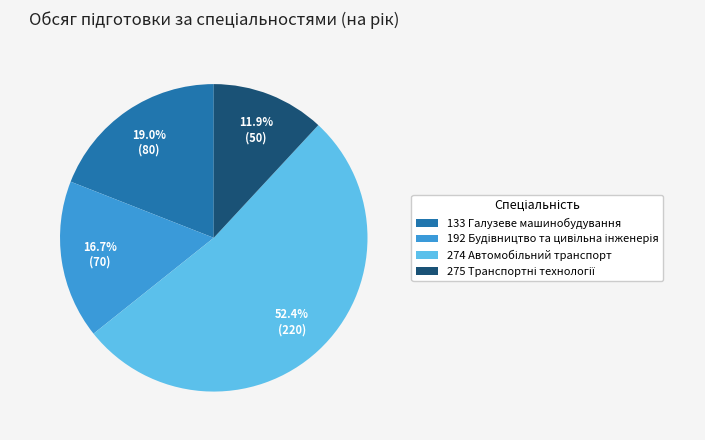

Does 133 Галузеве машинобудування represent more than half of the total?

No